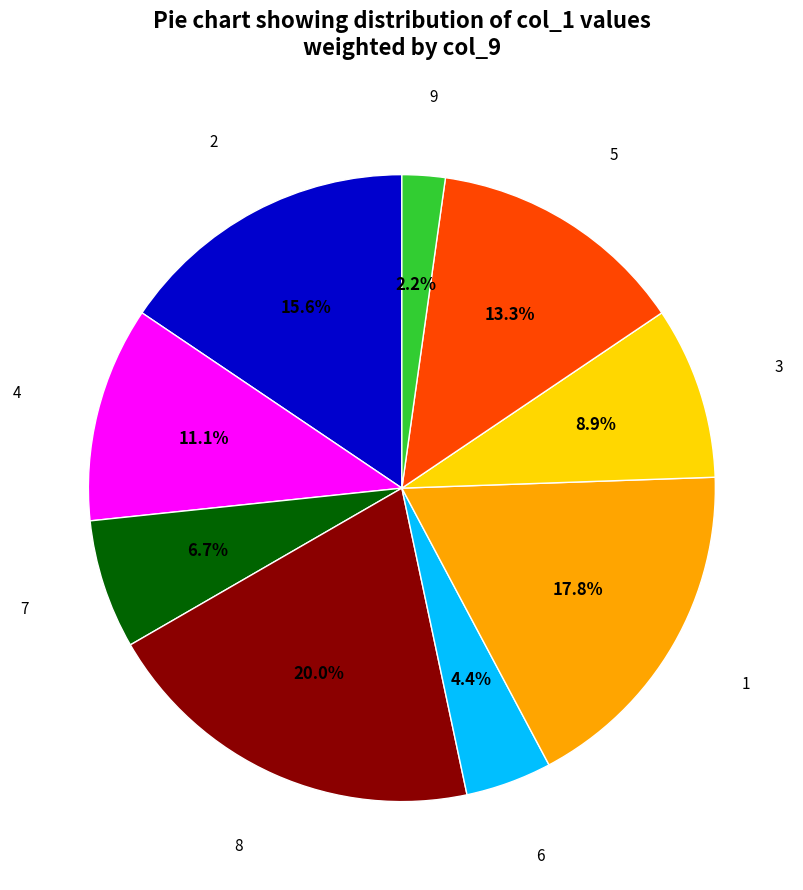

Is there a majority slice in this chart?

No